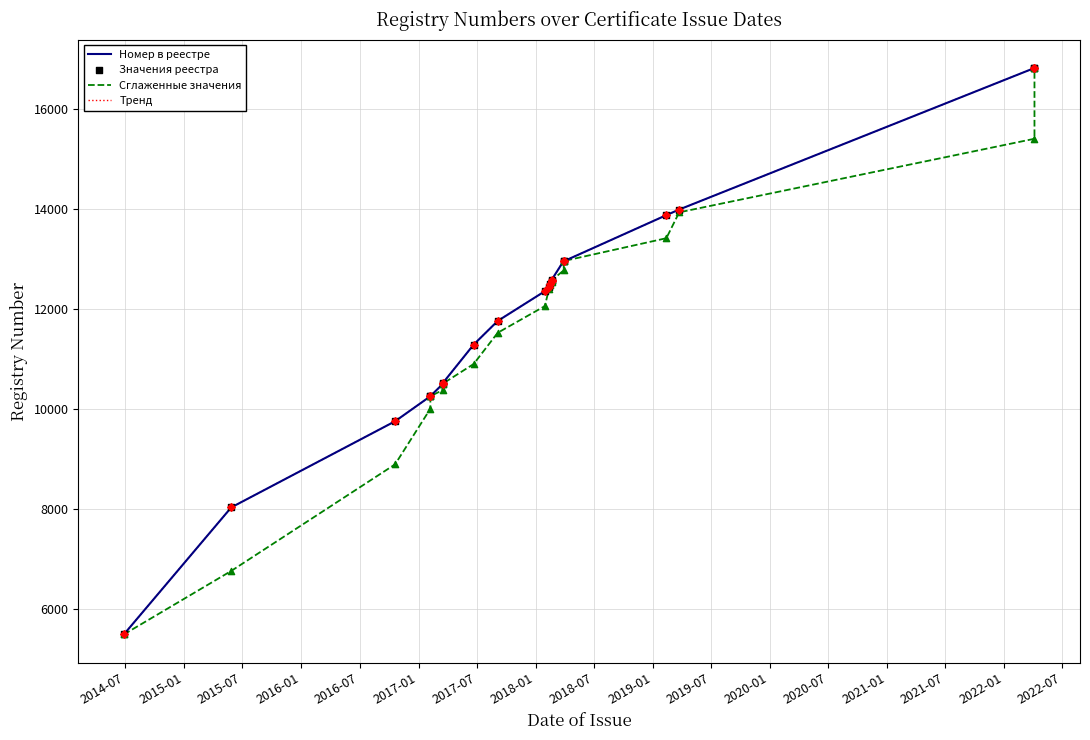

Is the value of Сглаженные значения at 2014-07 greater than the value of Тренд at 18?

No